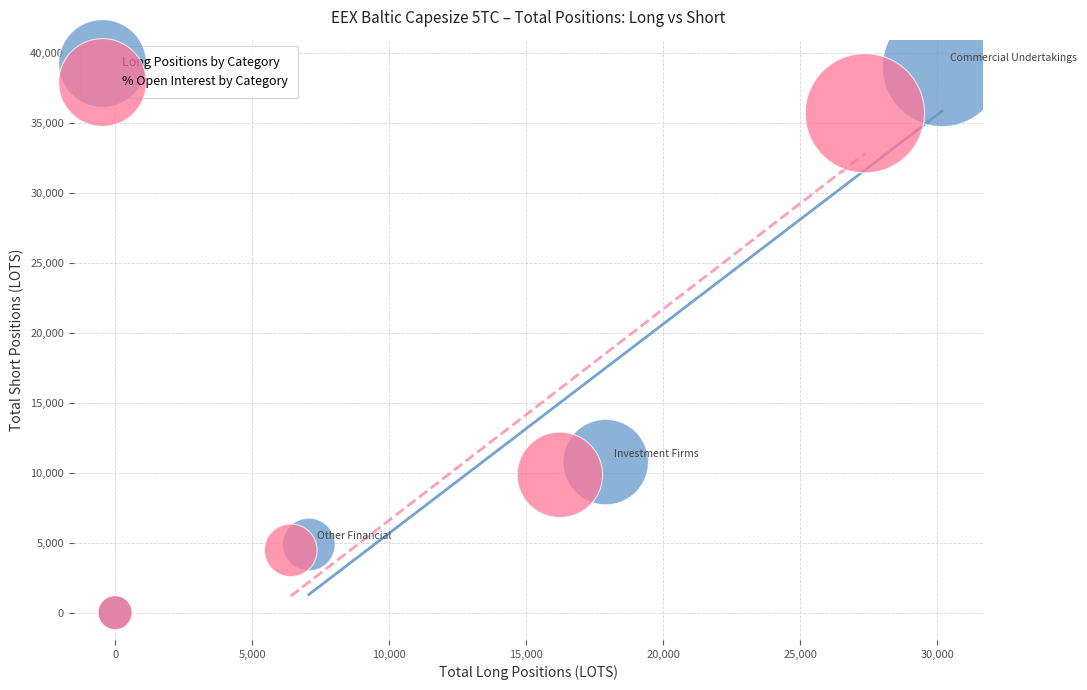

Which series reaches the maximum Y coordinate?

Long Positions by Category